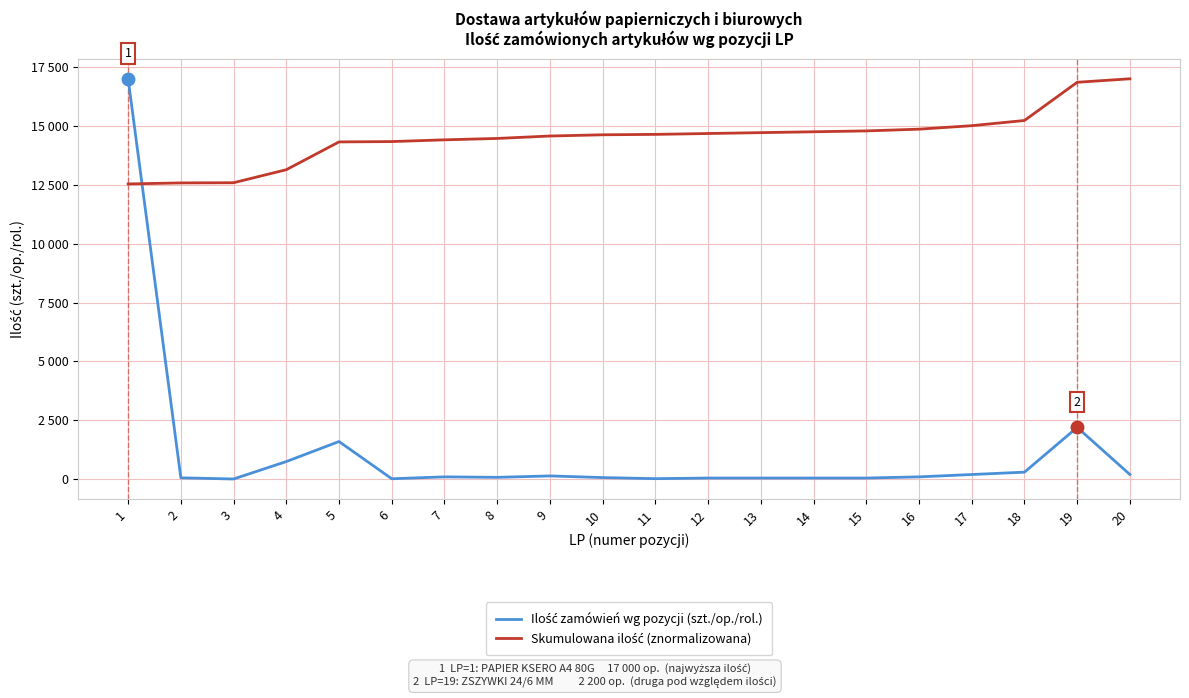

At which category does Ilość zamówień wg pozycji (szt./op./rol.) reach its first local valley?

3